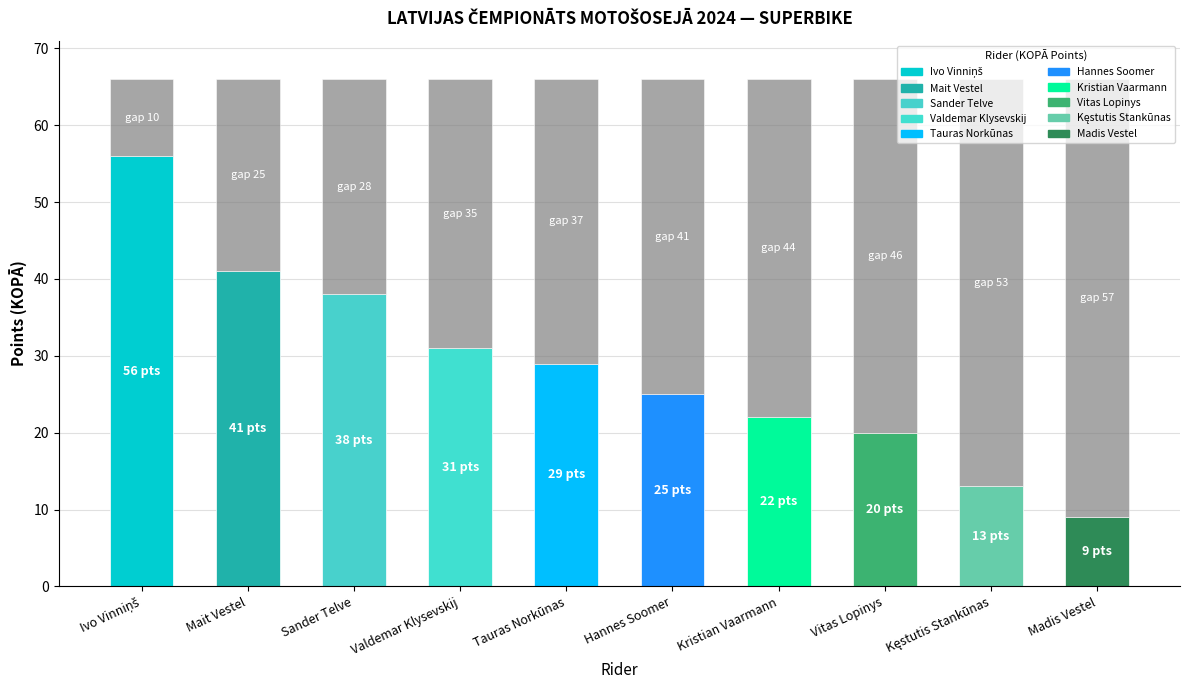

True or false: the data shows 25 at Hannes Soomer.

True